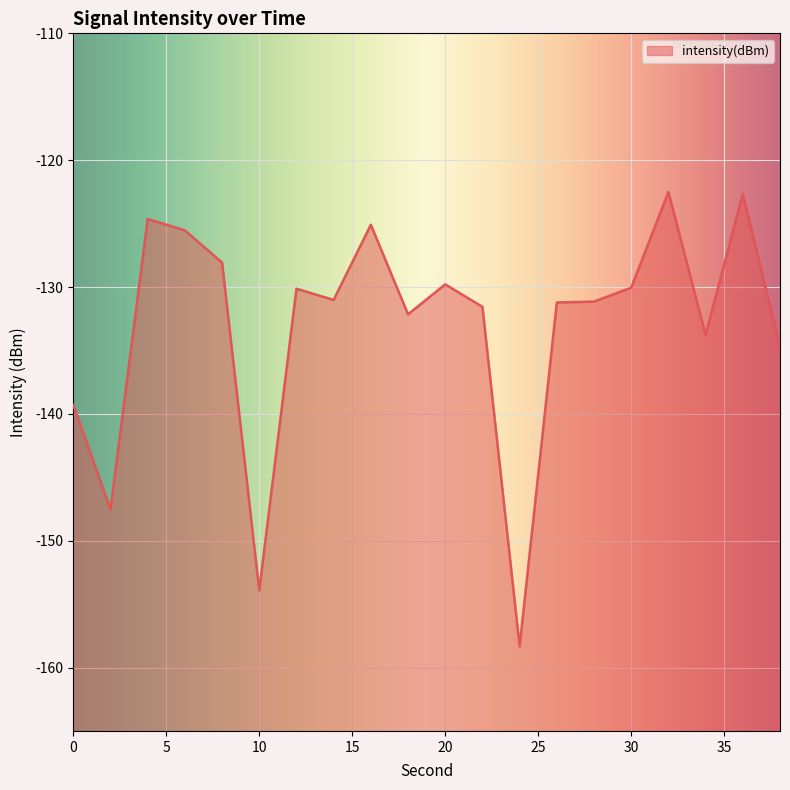

How many values are below -131?

11